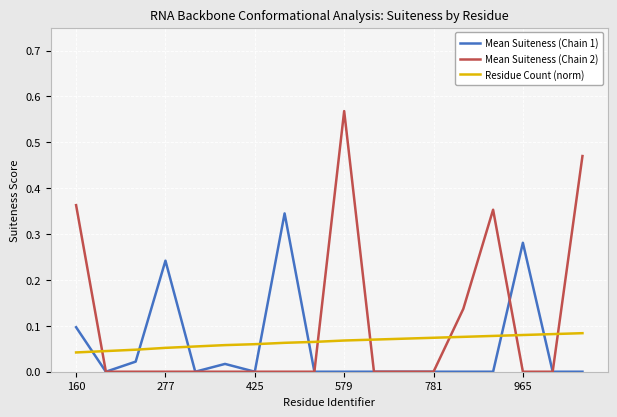

List the series in order of their peak value, highest first.

Mean Suiteness (Chain 2), Mean Suiteness (Chain 1), Residue Count (norm)